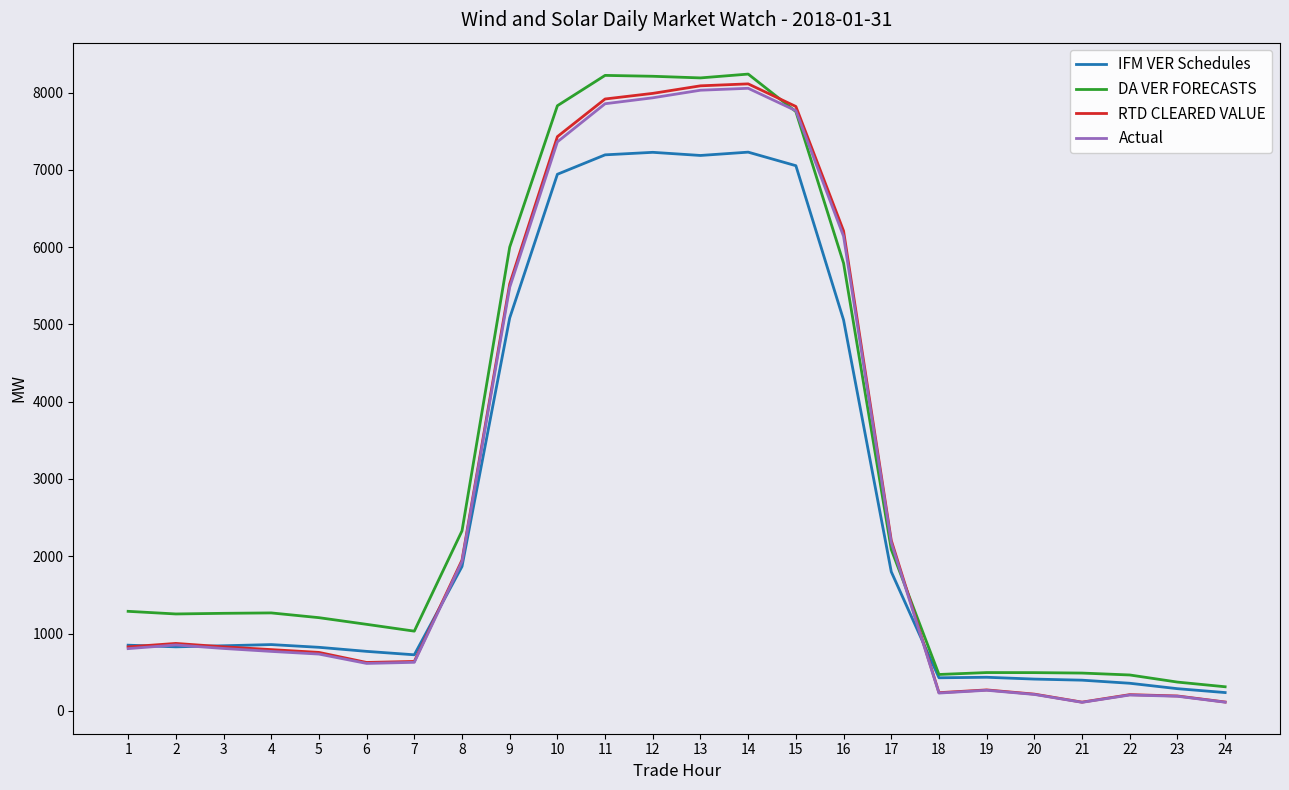

What is the spread (max minus min) of values at 19?

229.1